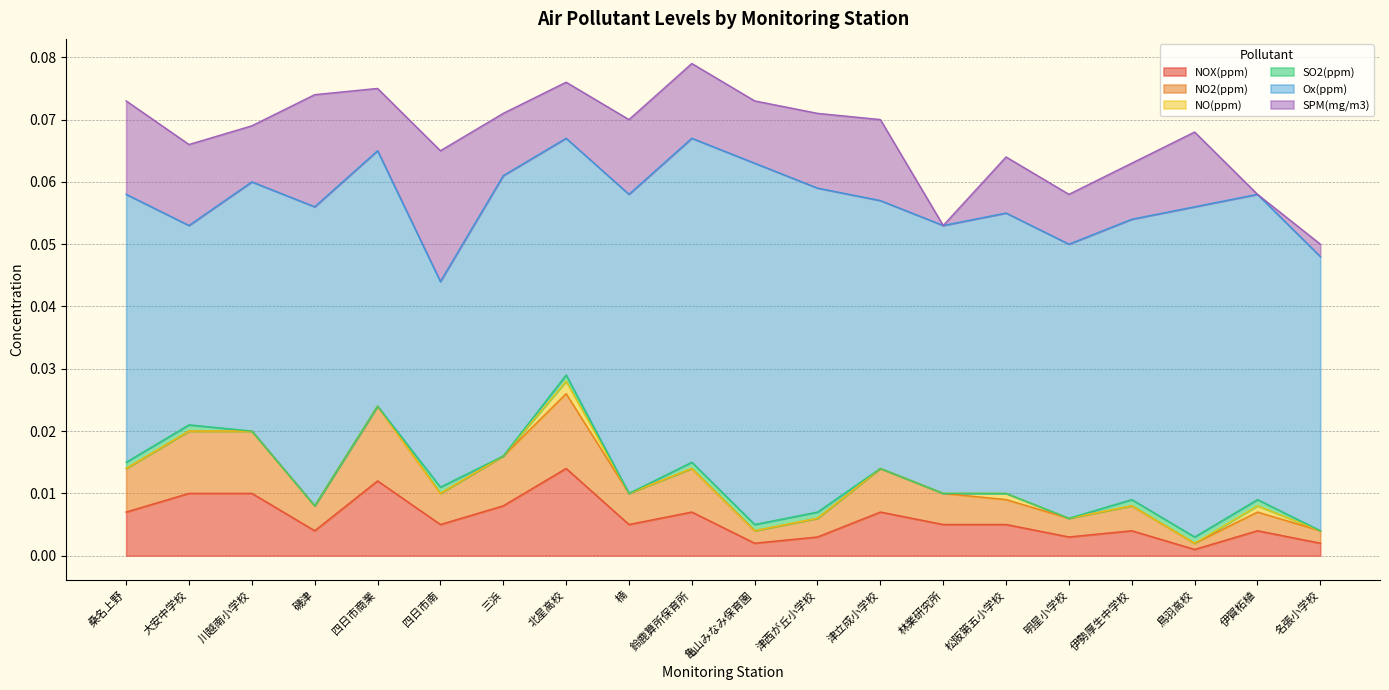

Where is NO2(ppm) nearest to the value 0?

鳥羽高校